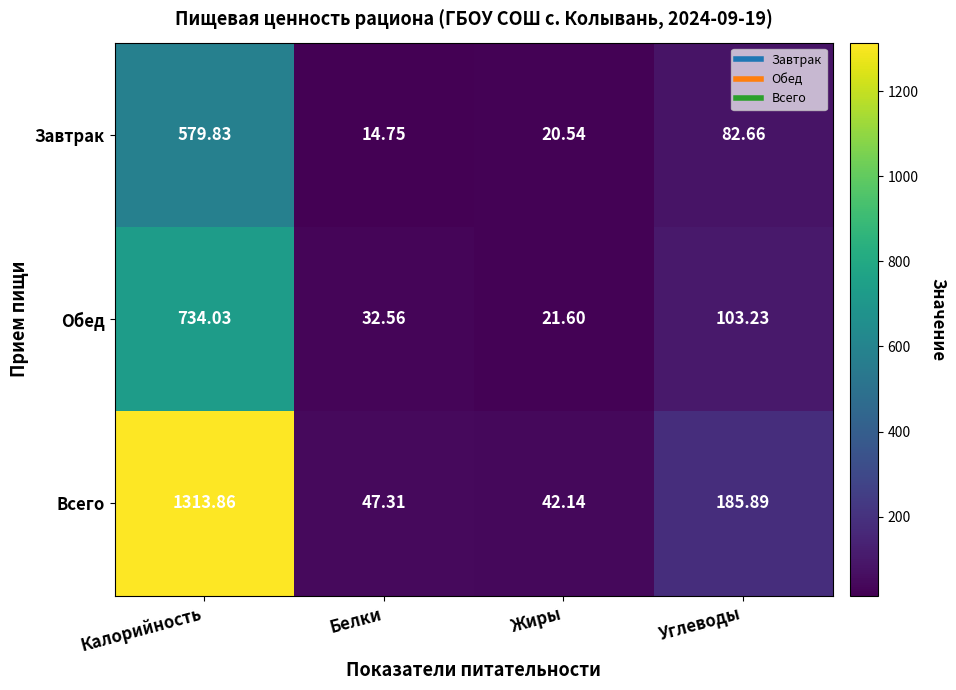

What is the total value across all series at Калорийность?

2627.7